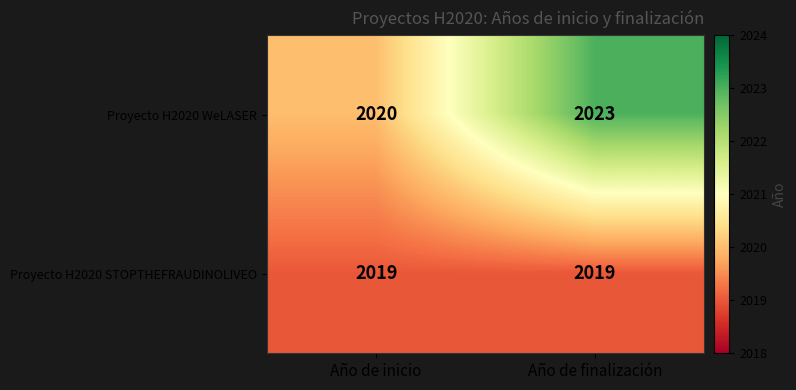

Reading left to right, transcribe all the data shown in this chart.

Proyecto H2020 WeLASER: Año de inicio=2020	Año de finalización=2023
Proyecto H2020 STOPTHEFRAUDINOLIVEO: Año de inicio=2019	Año de finalización=2019